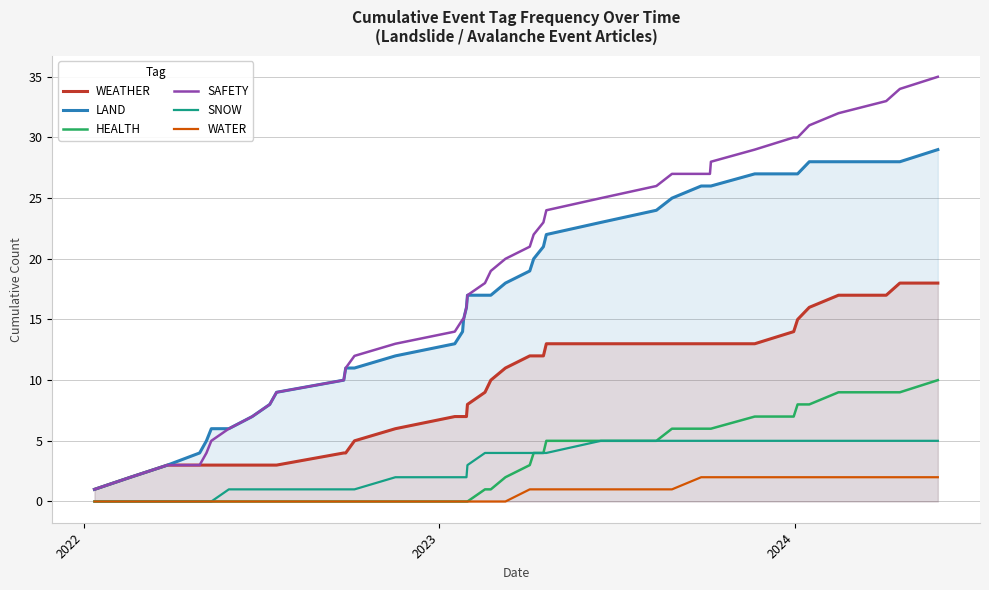

What is the greatest value displayed?

35